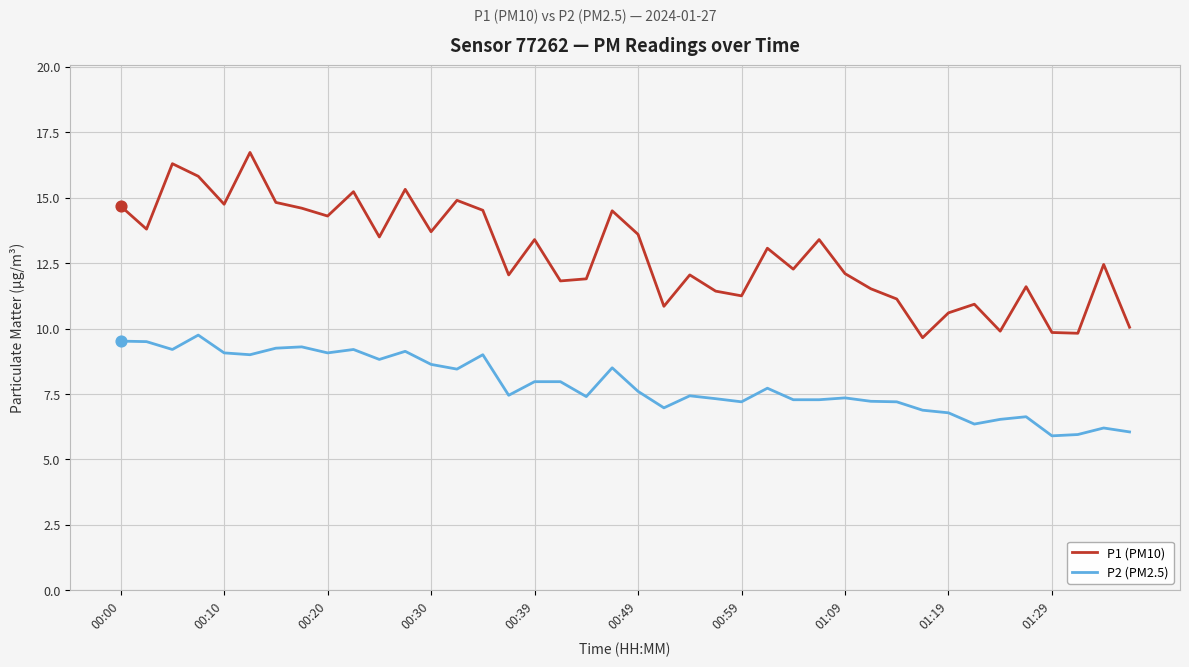

What are all the series names shown in the legend?

P1 (PM10), P2 (PM2.5)